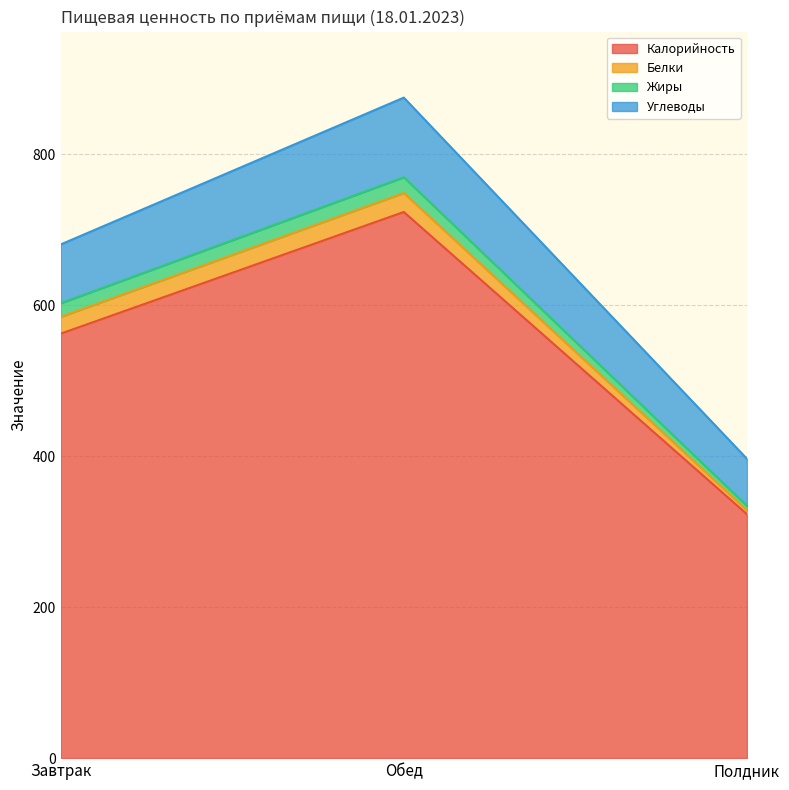

Which series has the widest spread of values?

Калорийность